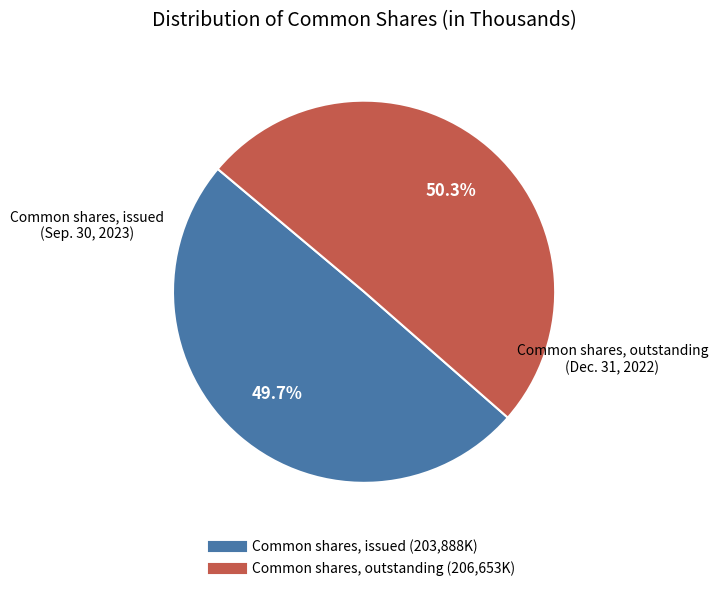

Does any single category account for the majority?

Yes